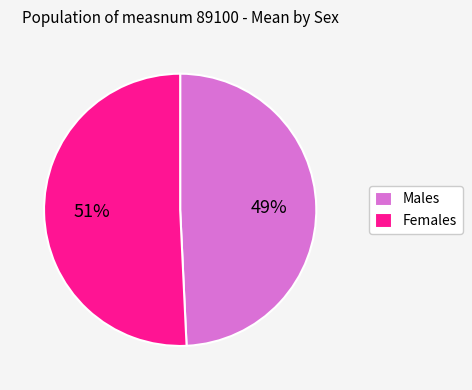

To the nearest percent, what is the average slice percentage?

50%